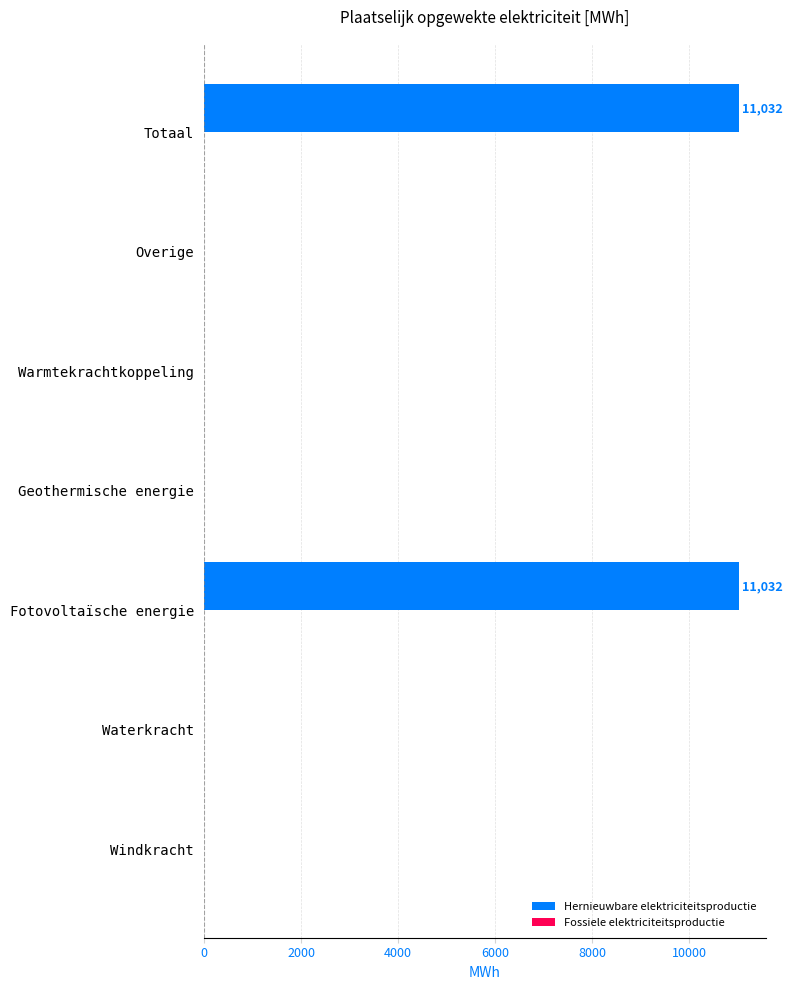

What is the change in value from Fotovoltaïsche energie to Overige?

-11032.1